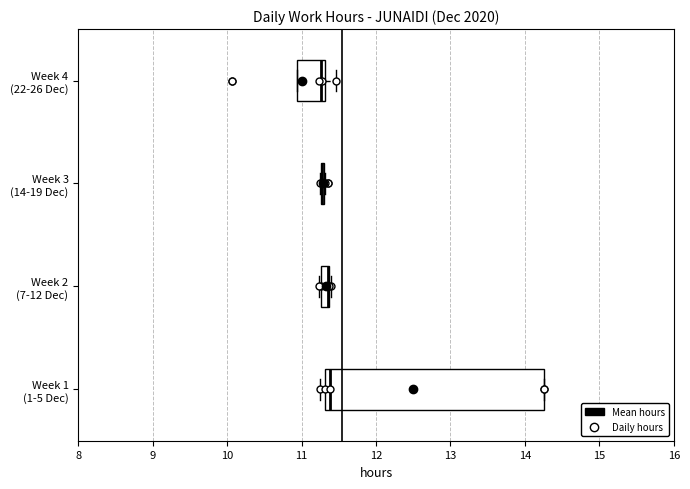

Comparing the boxes themselves (not the whiskers), which one is the widest?

Week 1 (1-5 Dec)